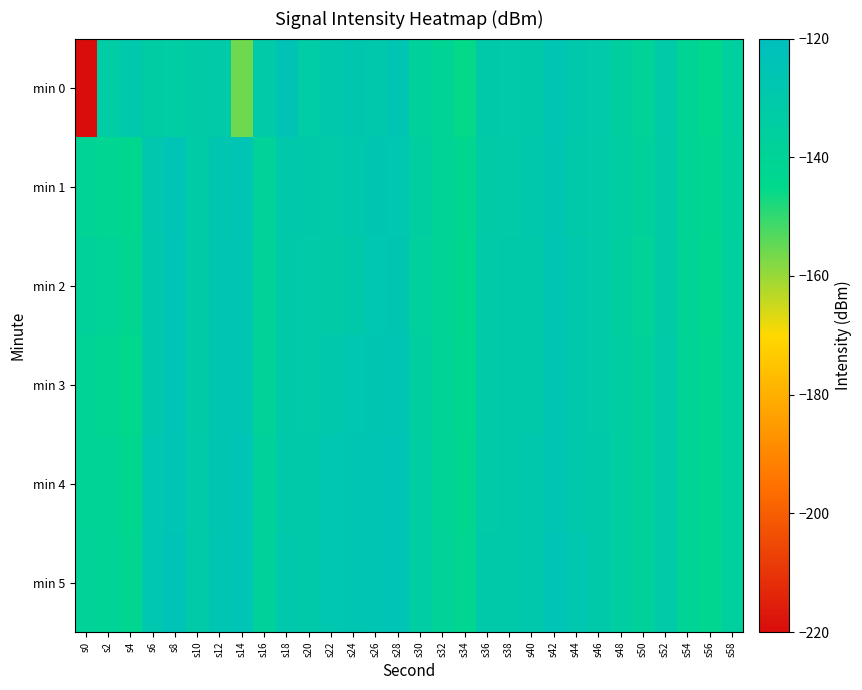

At s46, list the series in order from smallest to largest.

min 1, min 2, min 3, min 0, min 4, min 5